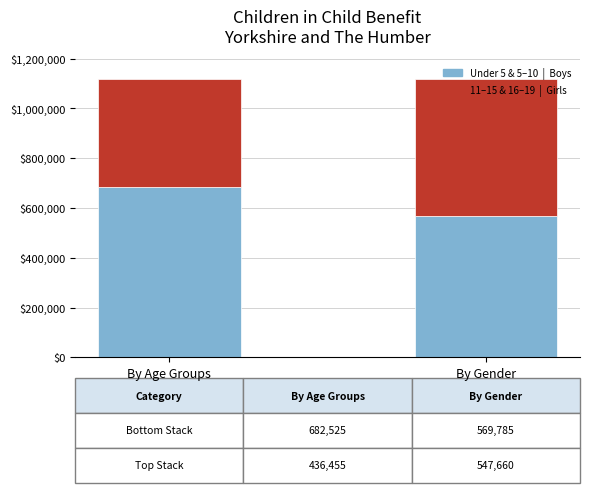

What is the total value across all series at By Age Groups?

1118980